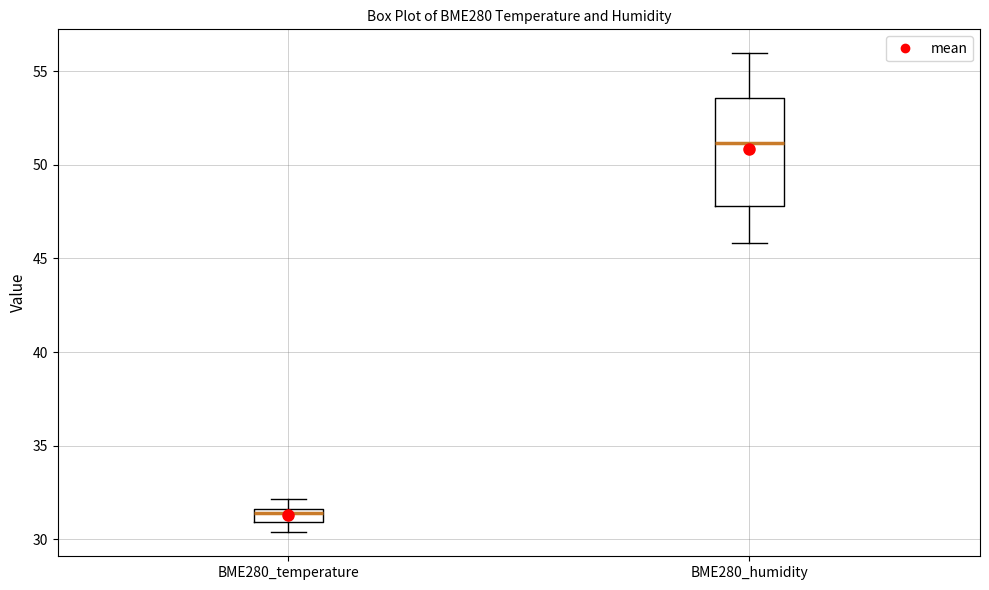

Which box's median line is the highest?

BME280_humidity